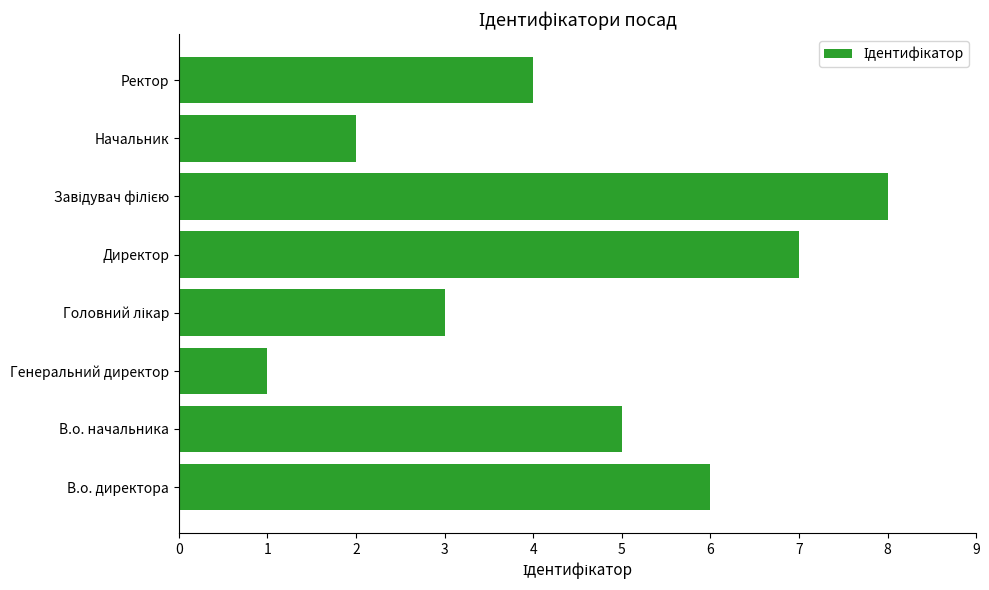

Read the value at В.о. начальника.

5